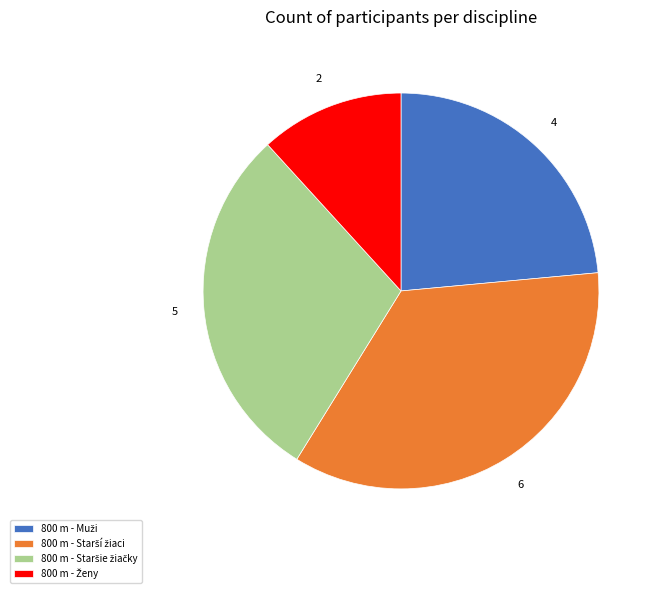

Is there a majority slice in this chart?

No